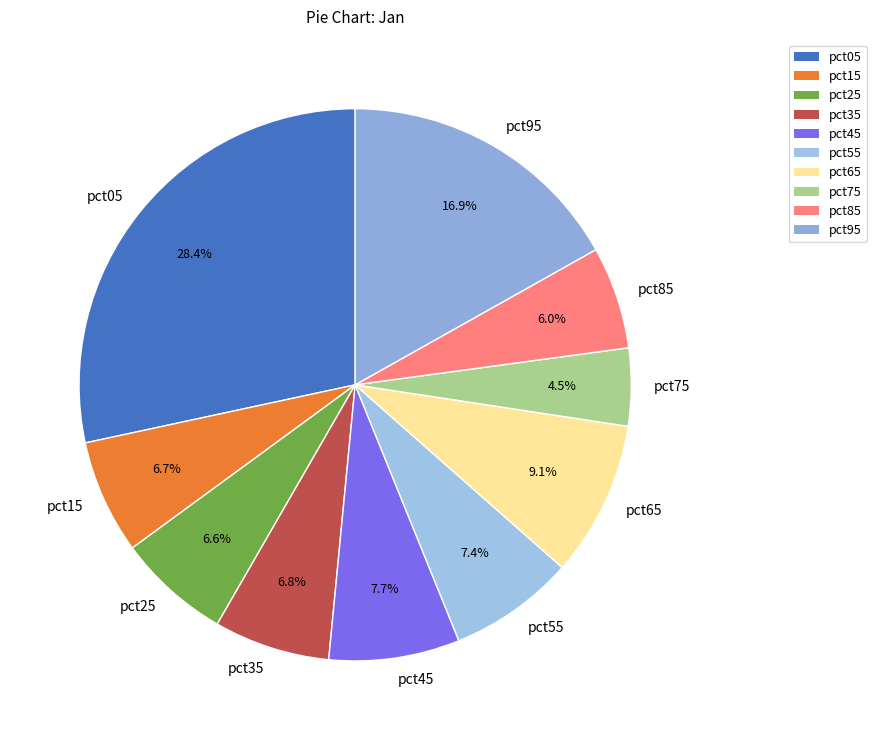

Which slice is the largest?

pct05